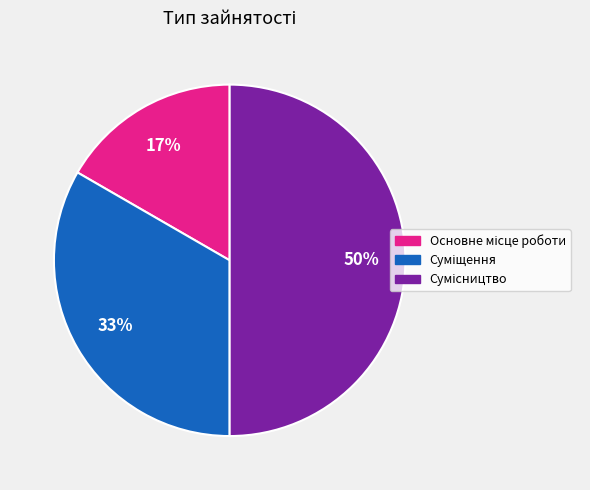

To the nearest percent, what is the difference between the largest and smallest slice percentages?

33%